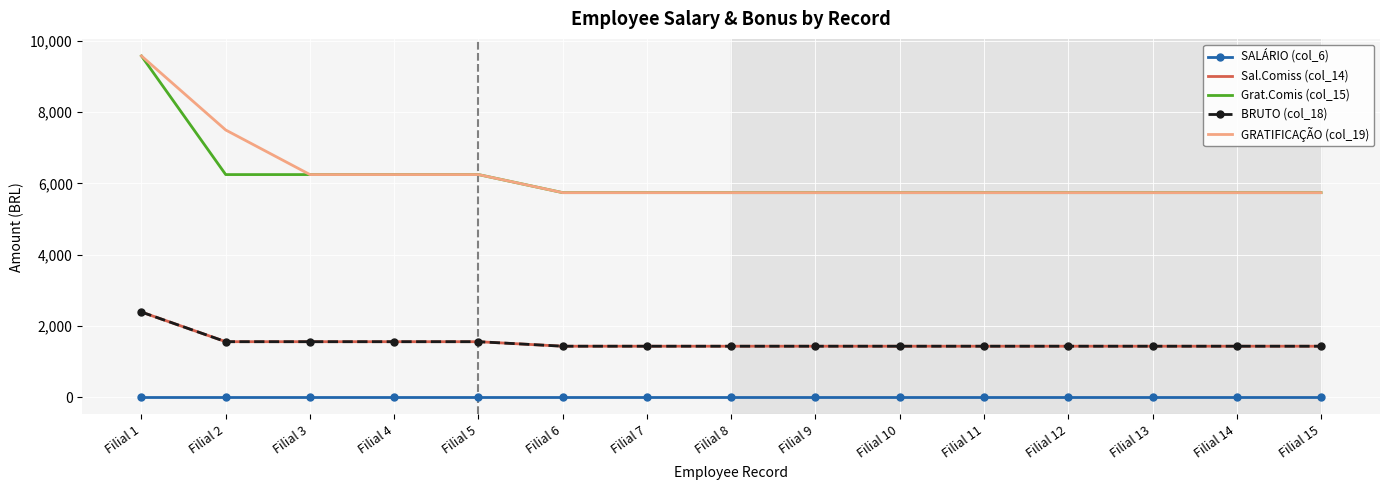

True or false: GRATIFICAÇÃO (col_19) and Sal.Comiss (col_14) intersect in this chart.

False